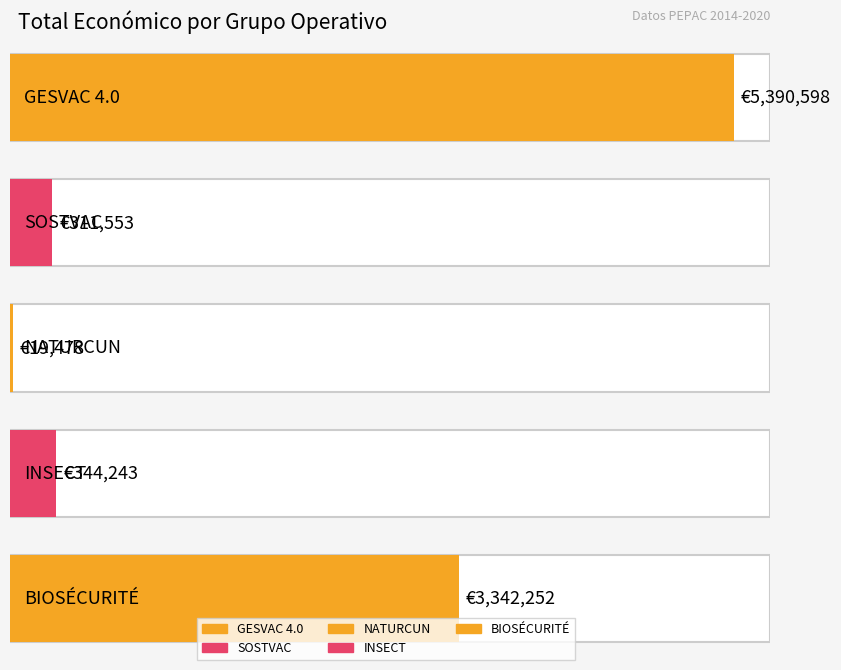

Reading left to right, extract all data points from this chart.

5390598	311553	19478	344243	3342252